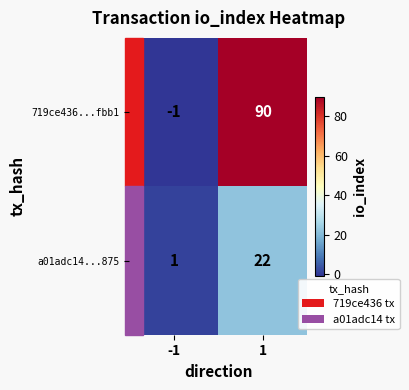

Read the a01adc14...875 value at 1, to the nearest 10.

20